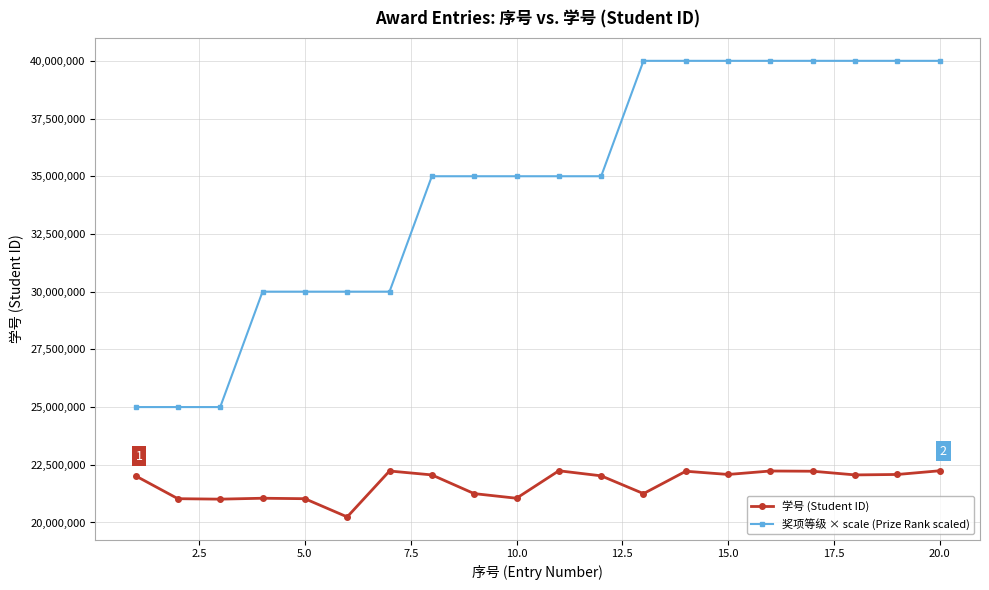

True or false: 奖项等级 × scale (Prize Rank scaled) and 学号 (Student ID) intersect in this chart.

False